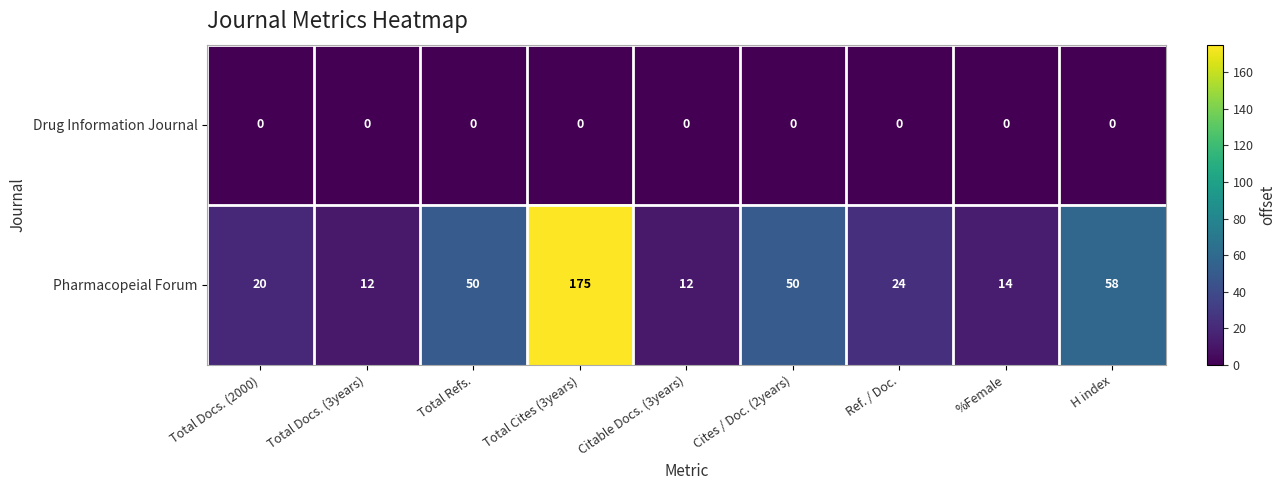

At how many categories does at least one series exceed 134?

1